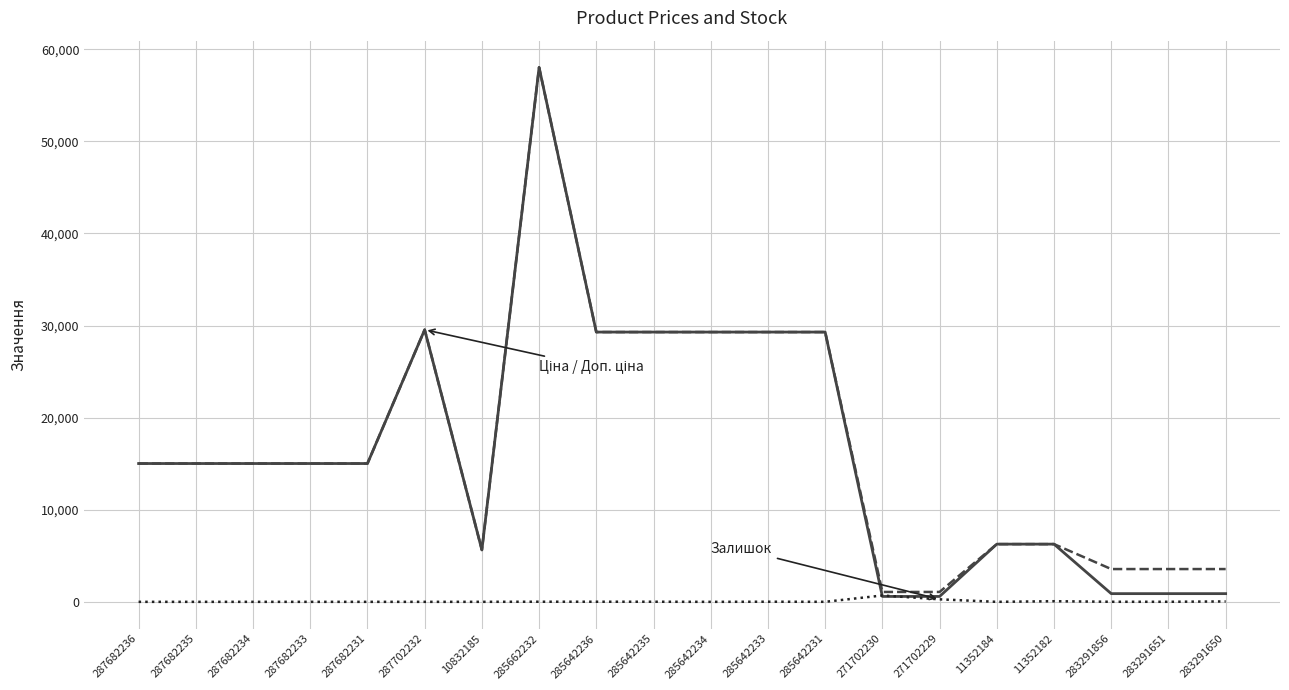

At which category is the sum across all series the highest?

285662232